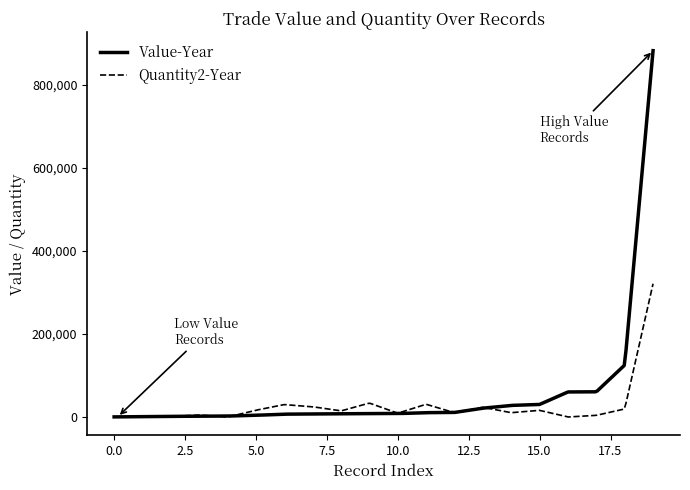

Which series has the widest spread of values?

Value-Year